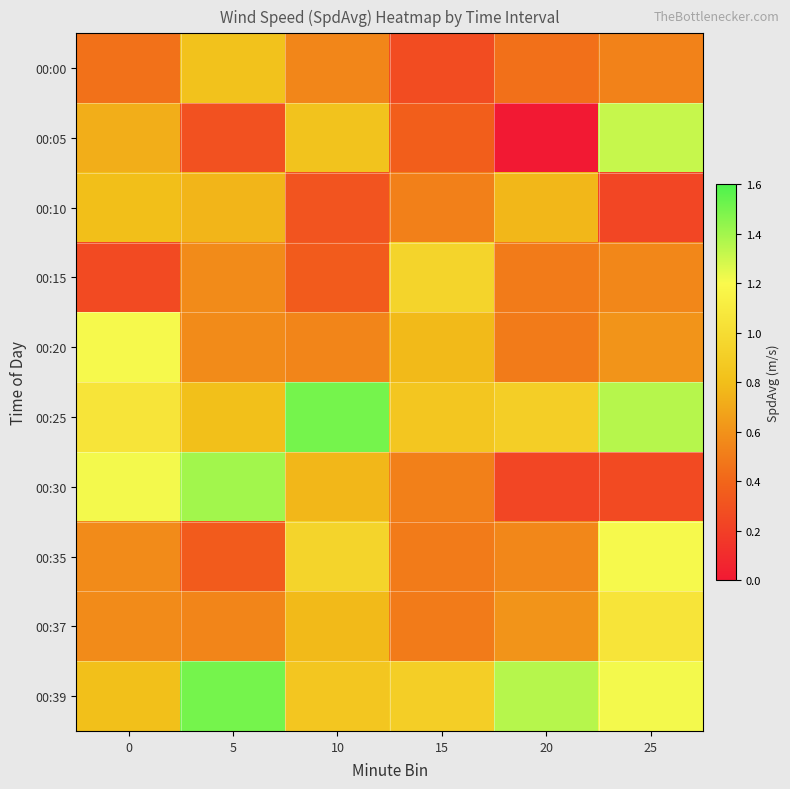

How many categories are shown in the chart?

6